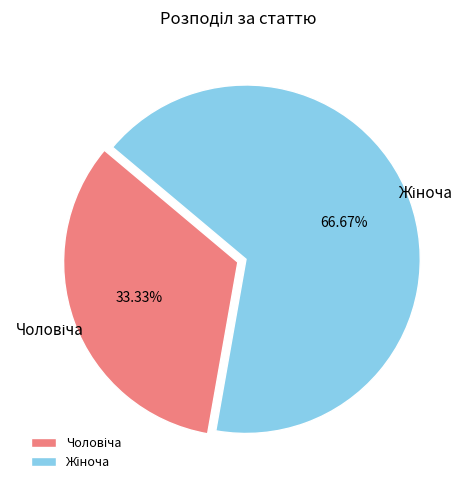

Does any single category account for the majority?

Yes